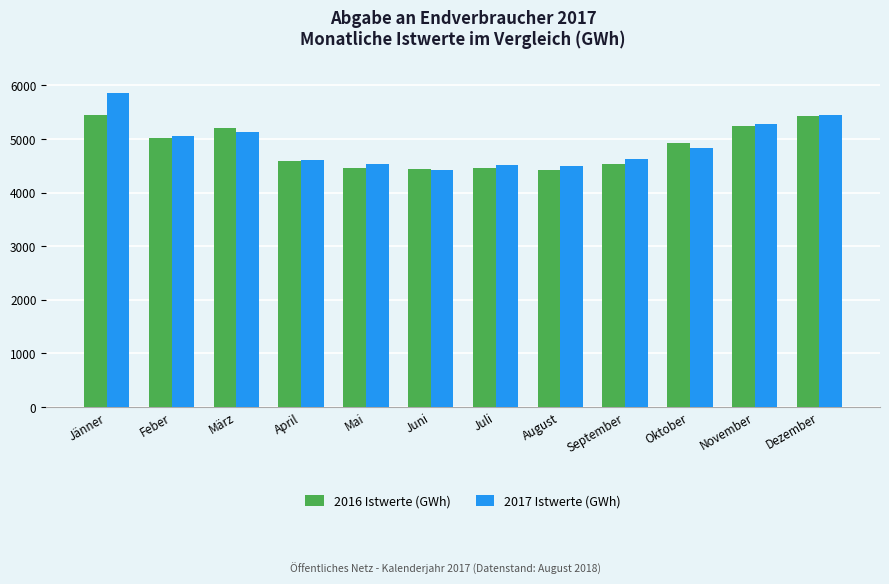

What is the highest value of the 2017 Istwerte (GWh) series?

5855.3